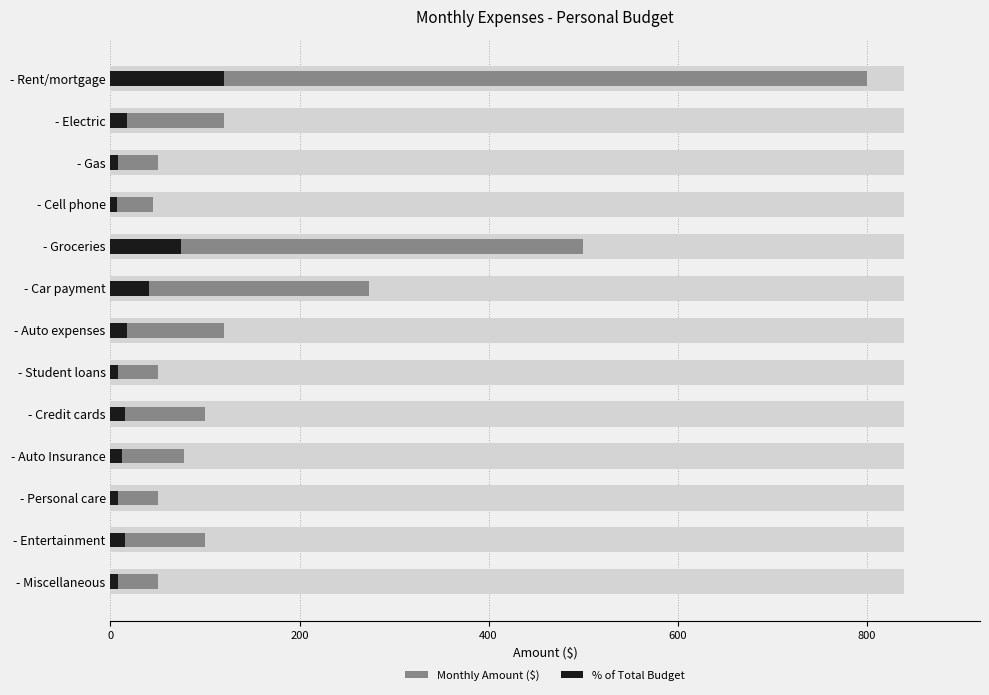

Are the bars horizontal?

Yes